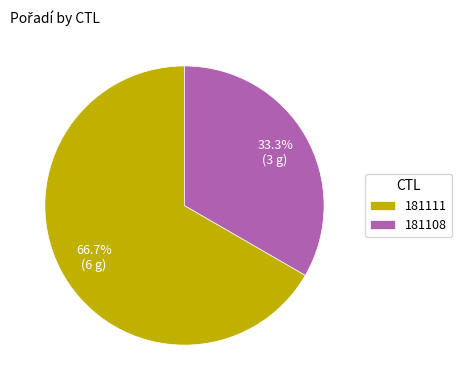

Which category has the smallest portion of the pie?

181108